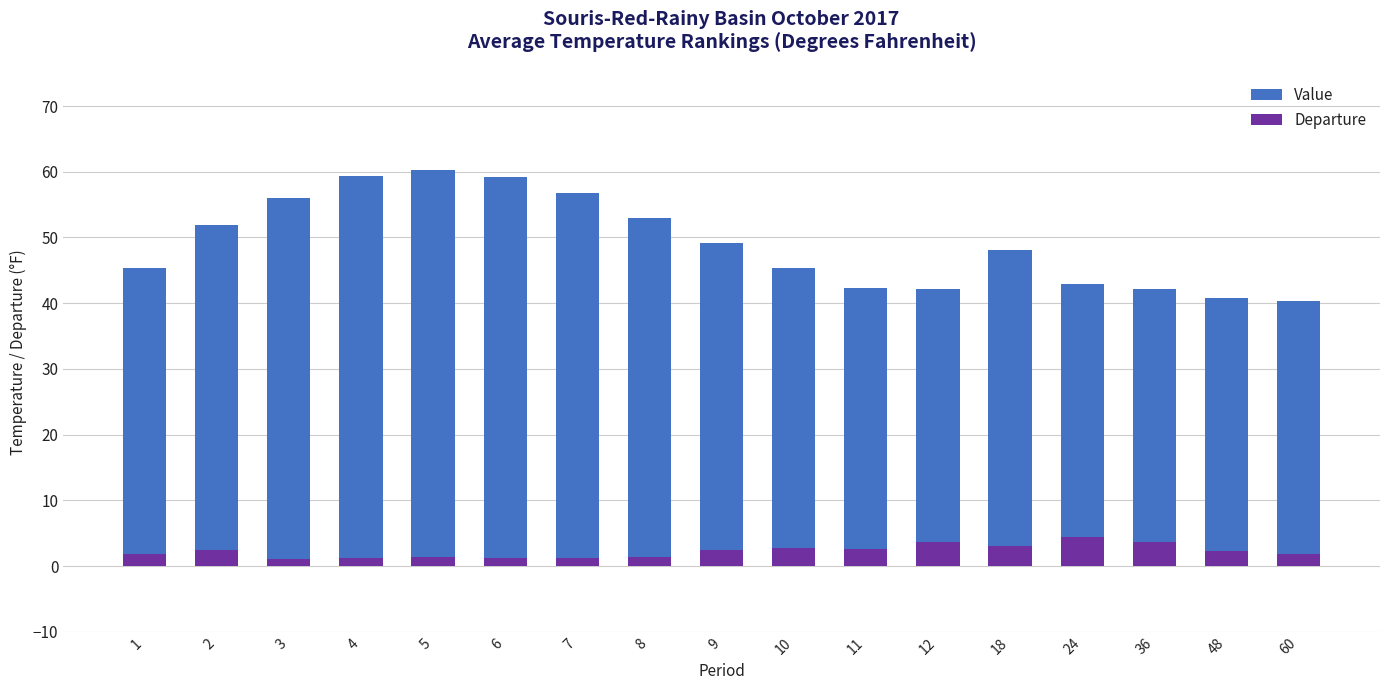

Reading left to right, what are all the values shown in this chart?

Value: 1=45.3	2=51.9	3=56.0	4=59.4	5=60.3	6=59.2	7=56.7	8=52.9	9=49.2	10=45.4	11=42.3	12=42.1	18=48.1	24=42.9	36=42.2	48=40.8	60=40.3
Departure: 1=1.8	2=2.4	3=1.1	4=1.2	5=1.3	6=1.2	7=1.2	8=1.4	9=2.4	10=2.8	11=2.6	12=3.6	18=3.1	24=4.4	36=3.7	48=2.3	60=1.9